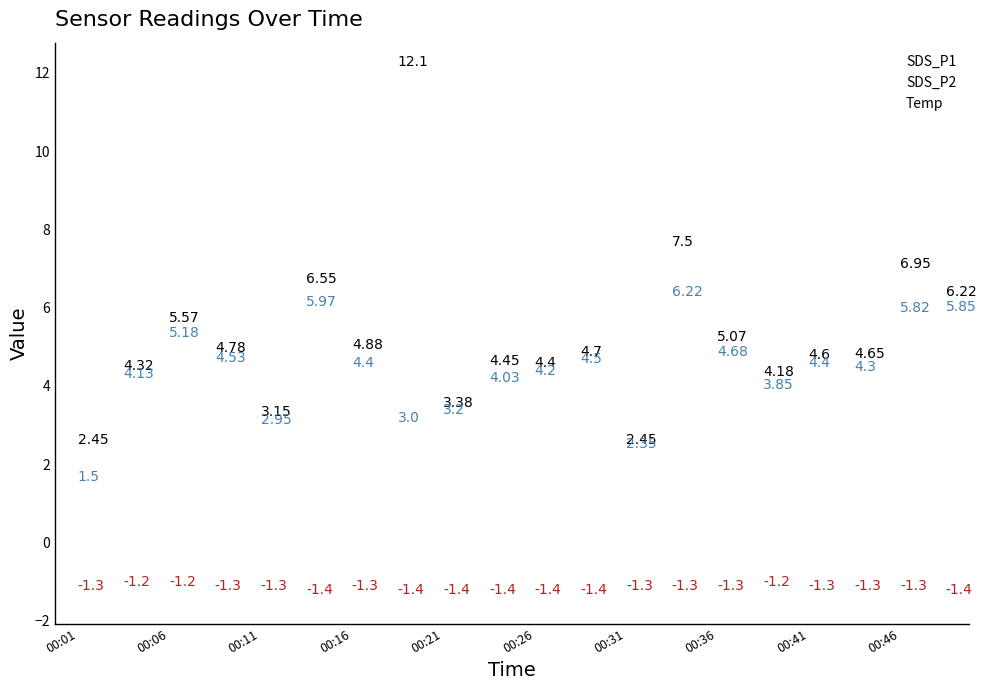

Which series has the widest spread of values?

SDS_P1